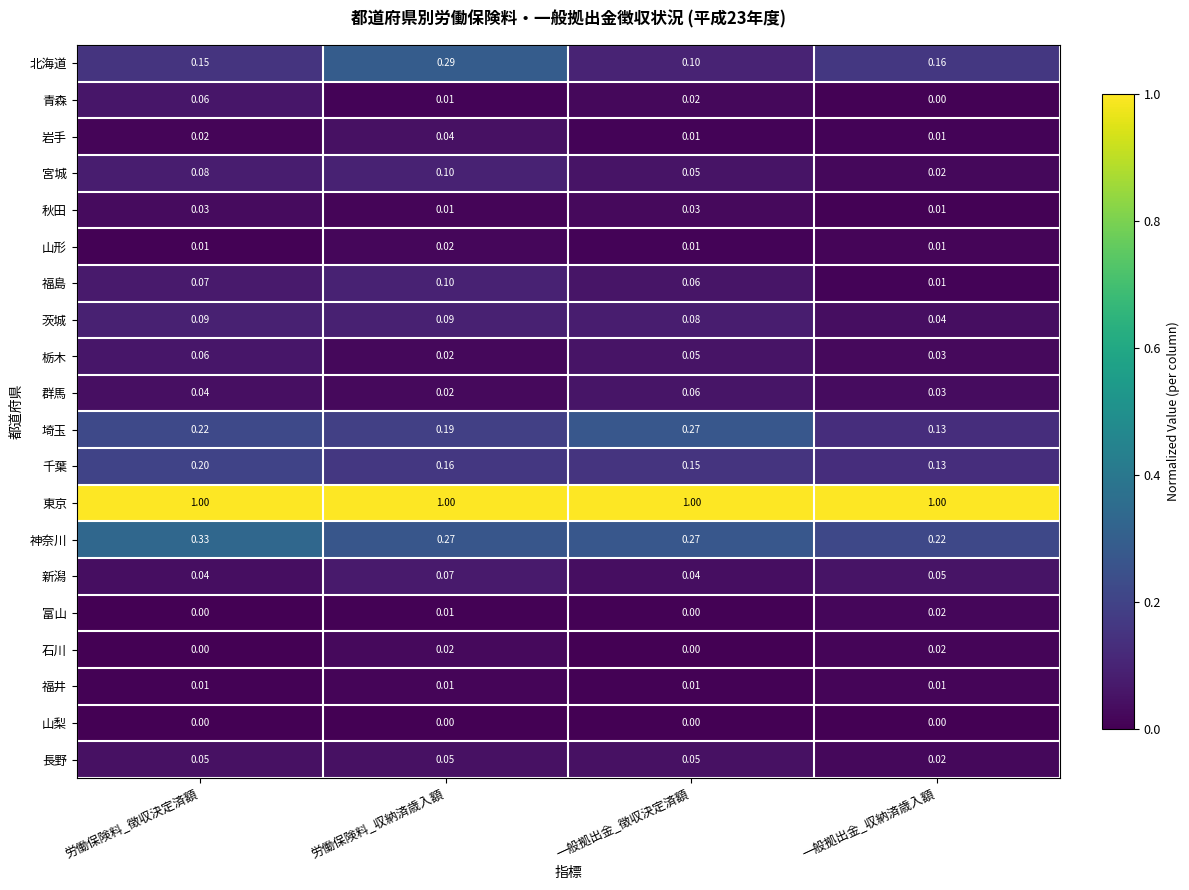

At which category is the sum across all series the highest?

労働保険料_収納済歳入額